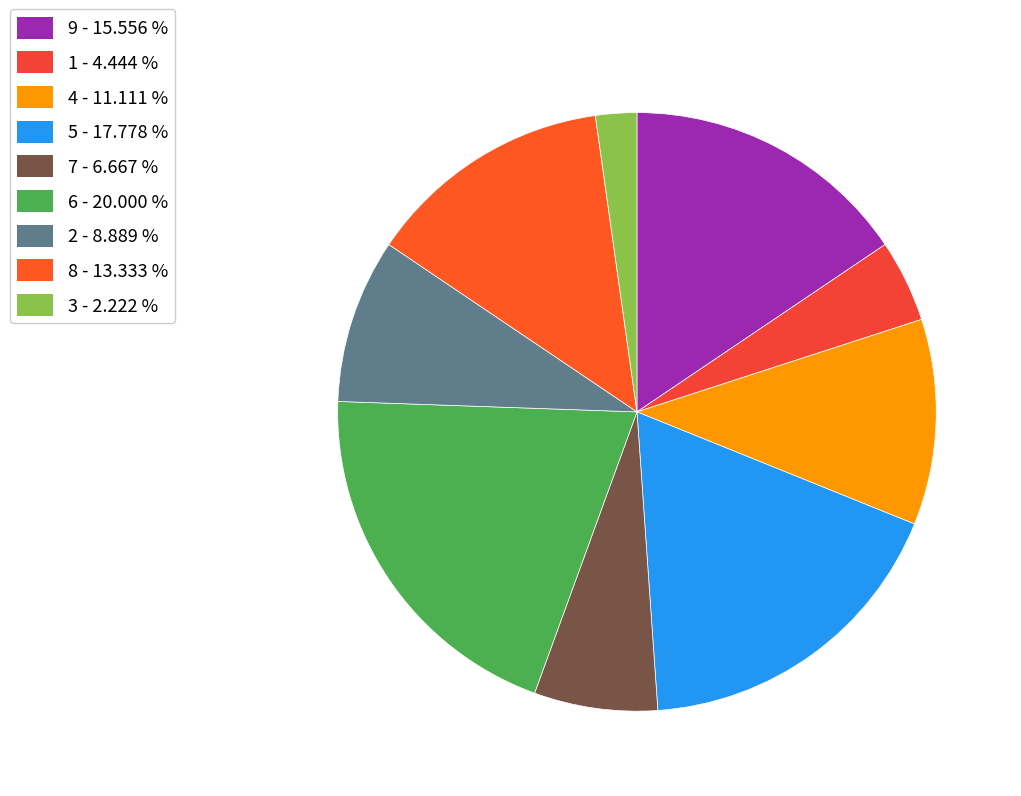

What is the smallest slice in the pie chart?

3 - 2.222 %